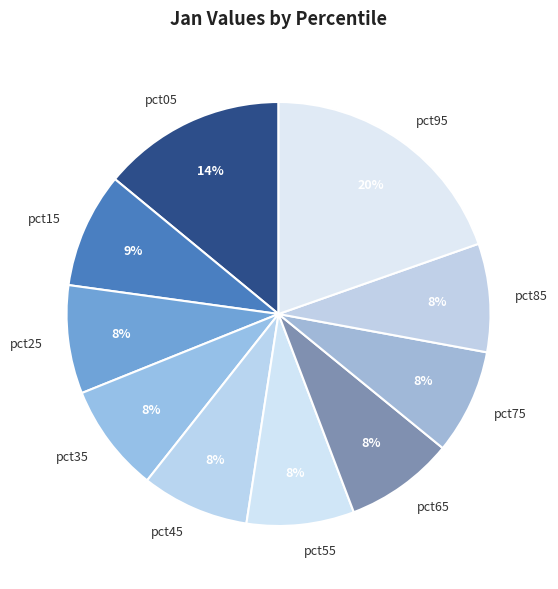

Combined, do pct15 and pct95 account for over 50%?

No